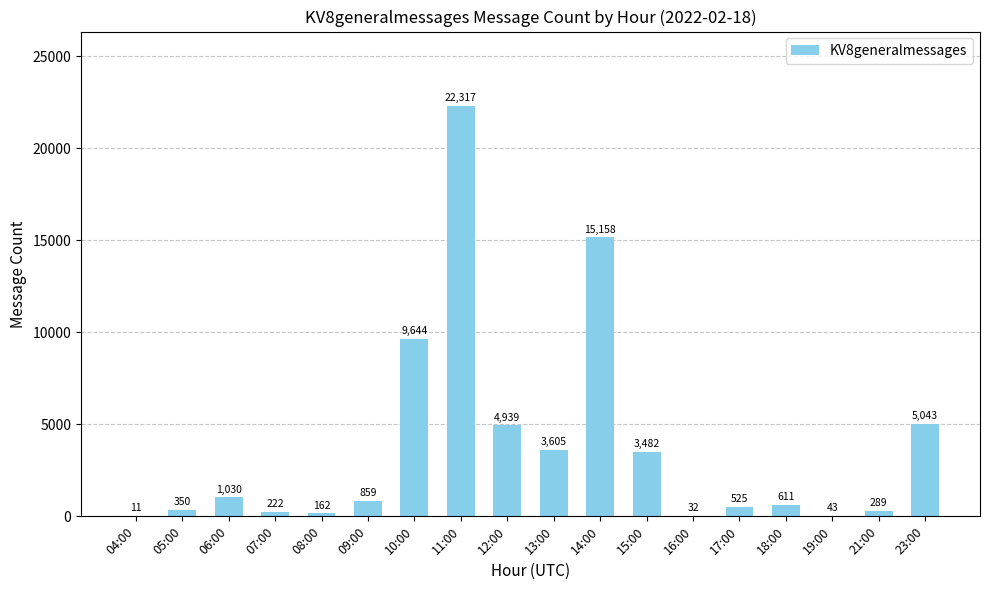

Where is the data nearest to the value 11164?

10:00